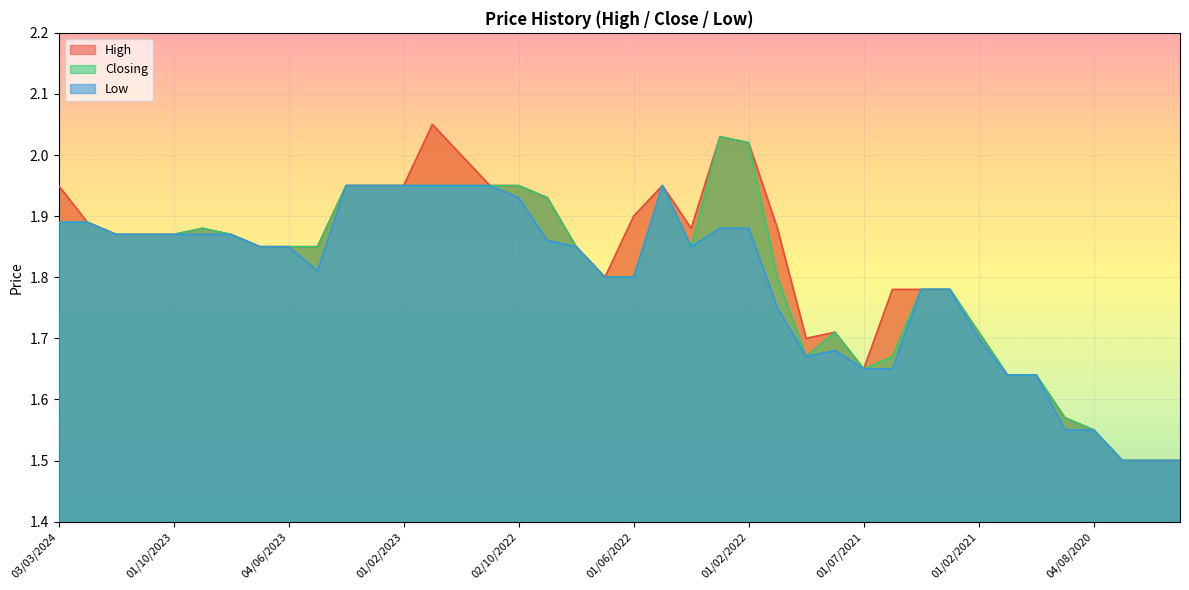

What is the lowest value of the Closing series?

1.5